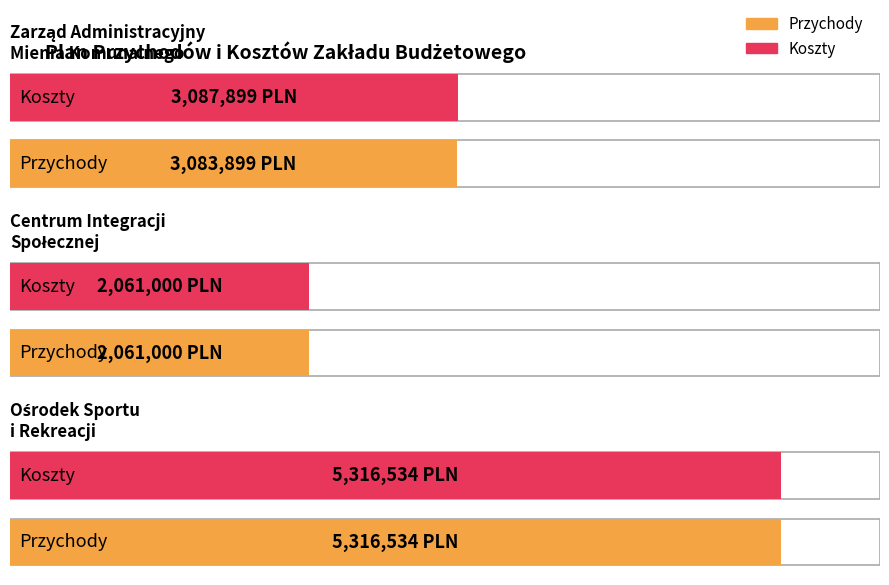

Which series changed the most between Zarząd Administracyjny
Mienia Komunalnego and Ośrodek Sportu
i Rekreacji?

Przychody